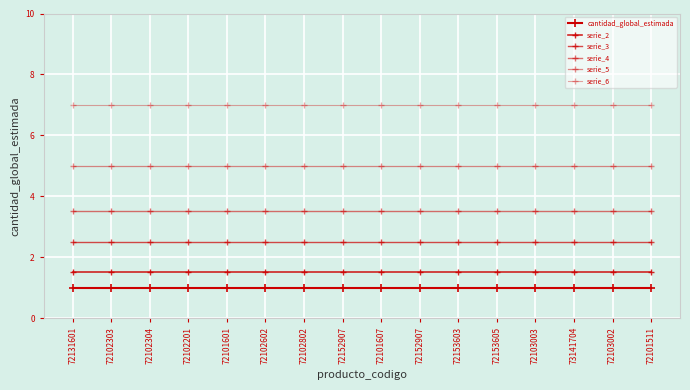

How many distinct data groups are displayed?

6